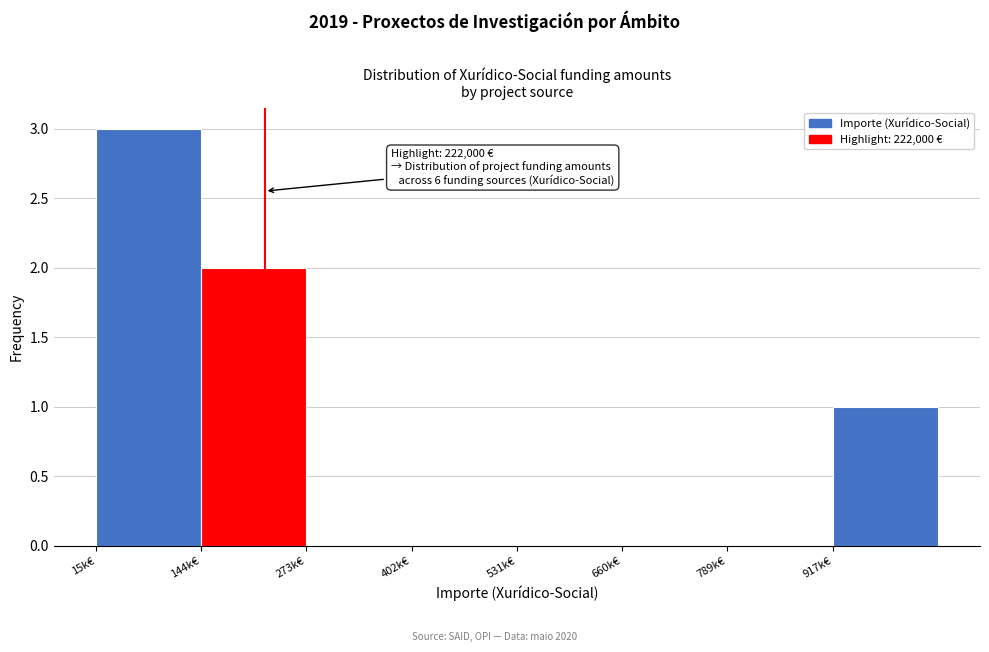

Reading right to left, what are all the values shown in this chart?

917k€=1	789k€=0	660k€=0	531k€=0	402k€=0	273k€=0	144k€=2	15k€=3